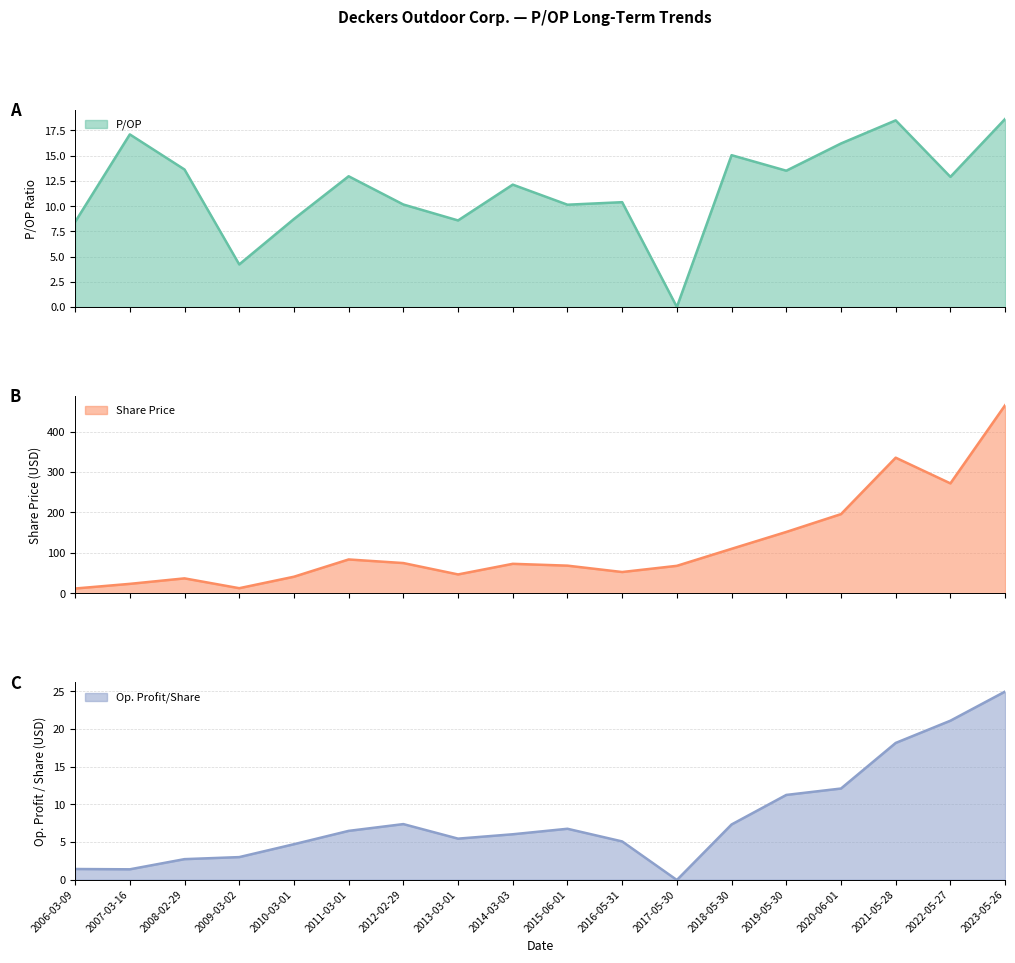

Between 2010-03-01 and 2009-03-02, which is larger?

2010-03-01